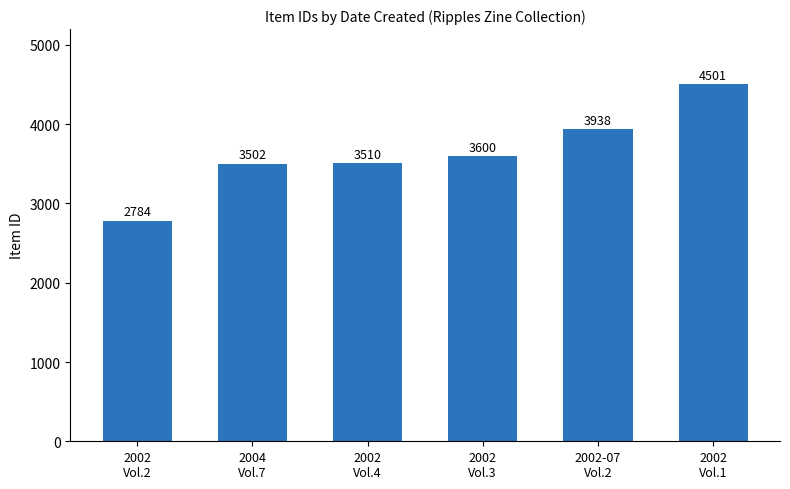

What is the maximum value shown in the chart?

4501